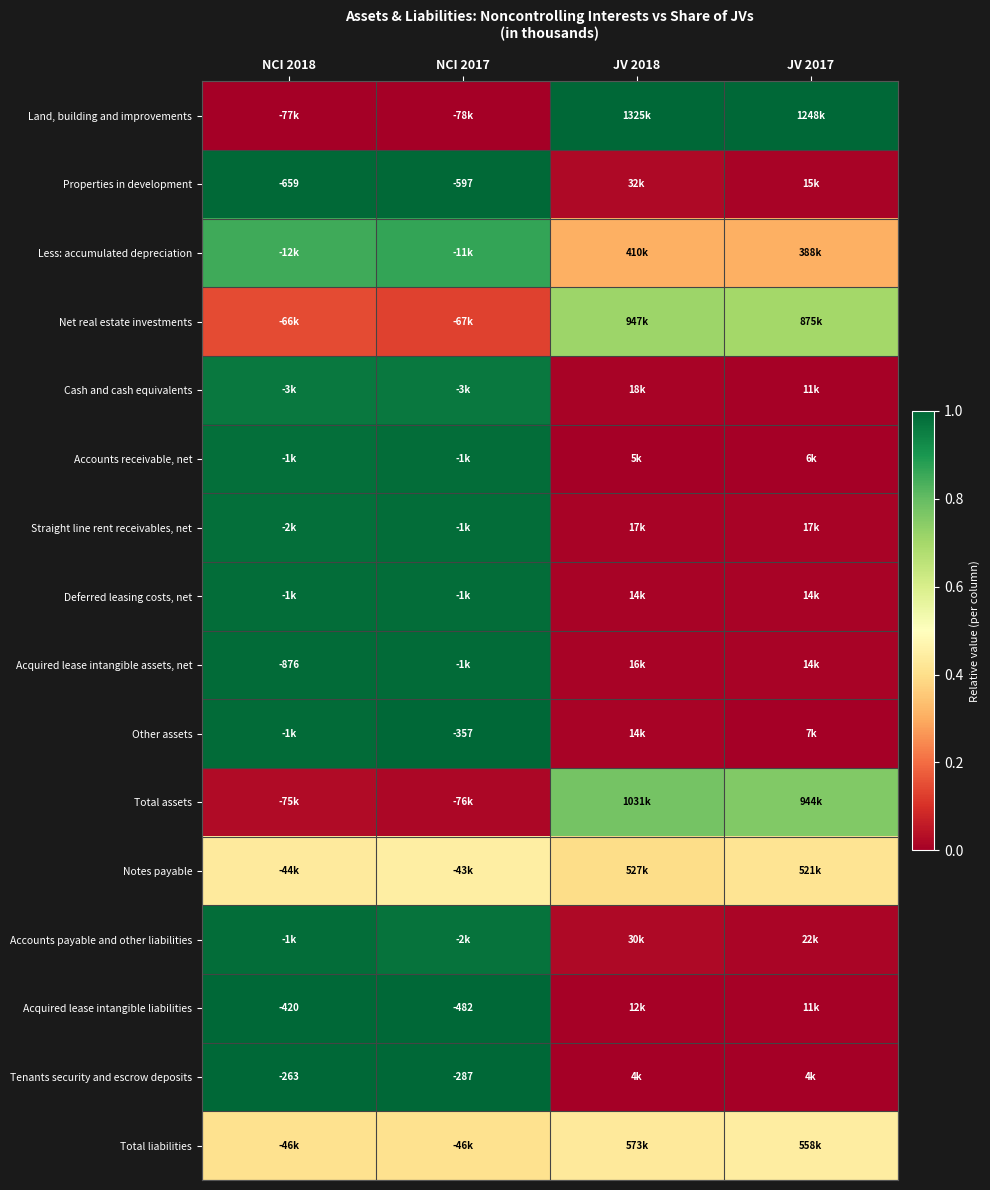

How many data points in Land, building and improvements are less than 1?

2